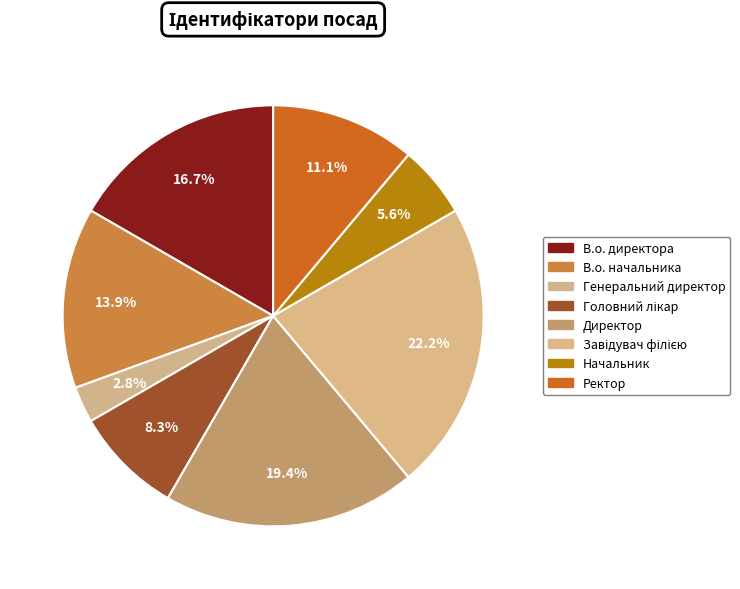

How many segments does this pie chart have?

8